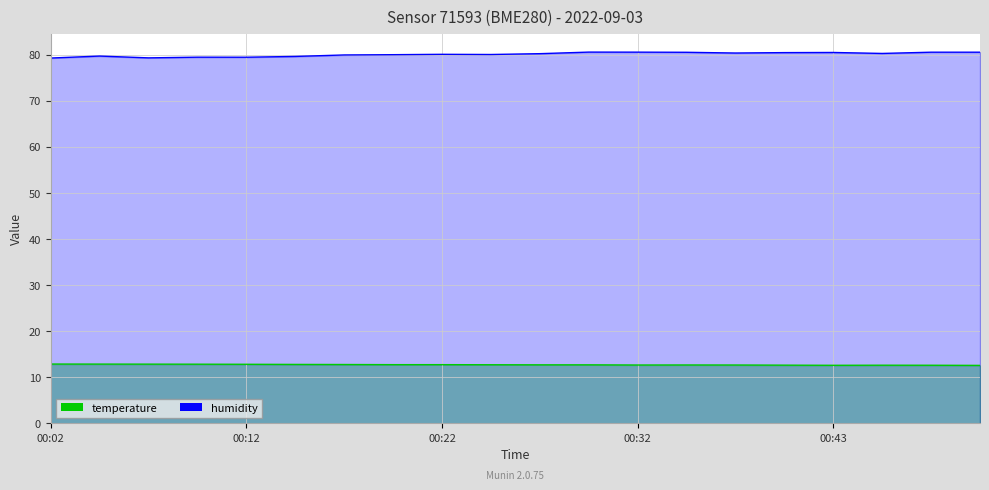

At which category is the sum across all series the highest?

00:30